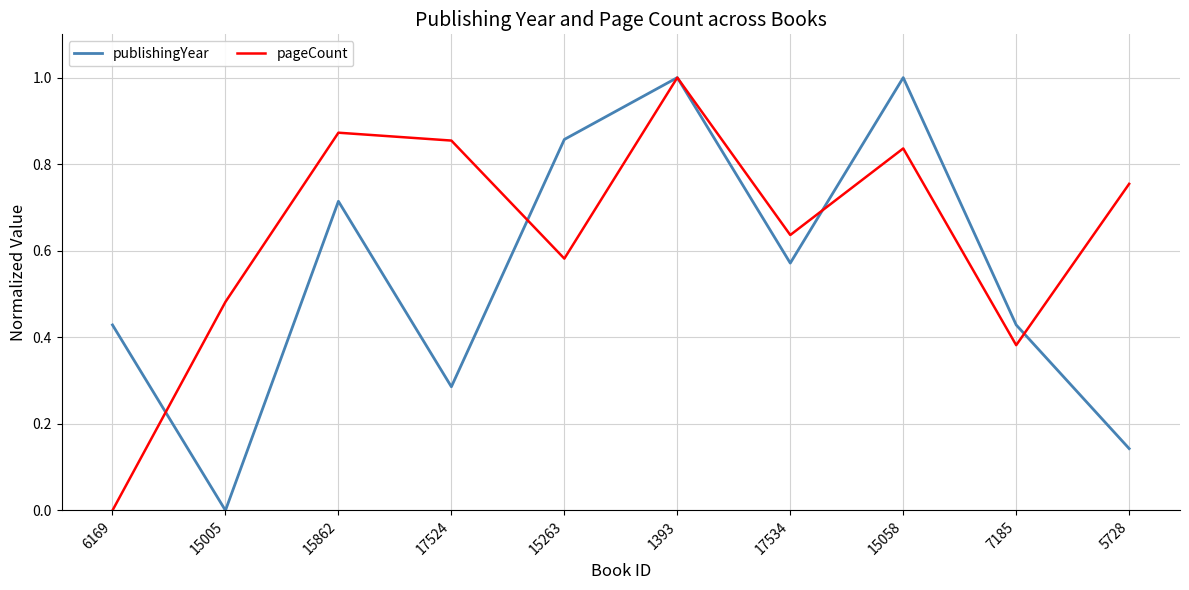

At which category is the sum across all series the highest?

1393